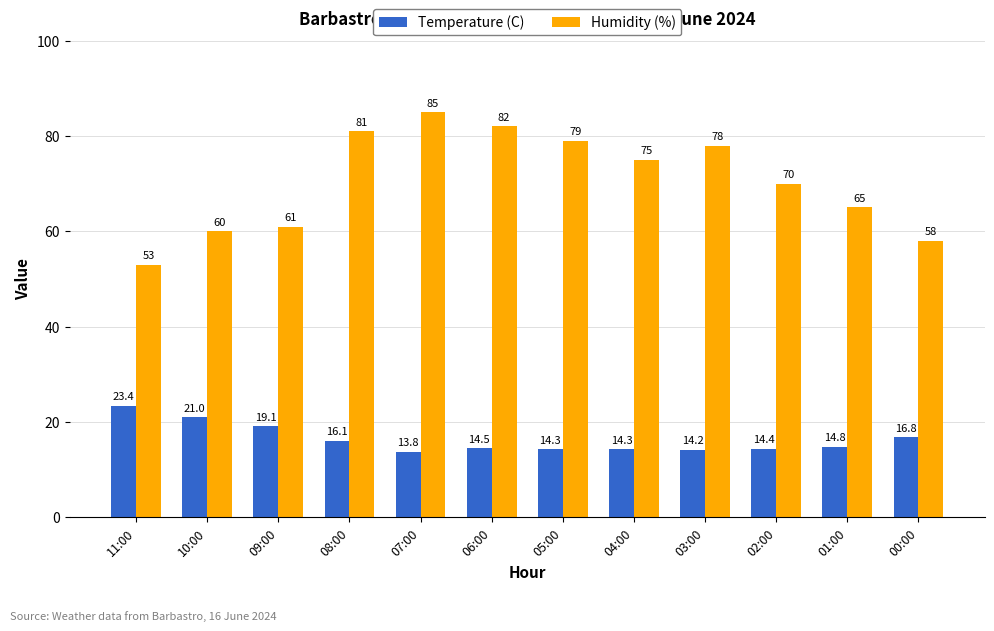

What is the spread (max minus min) of values at 03:00?

63.8